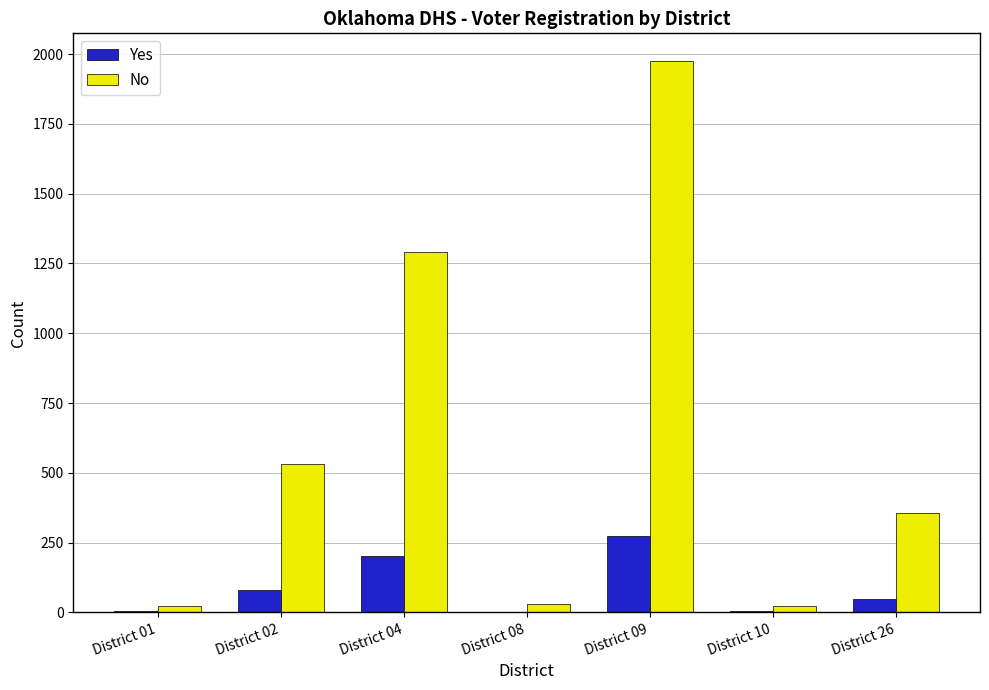

What value does the No series have at District 09?

1976